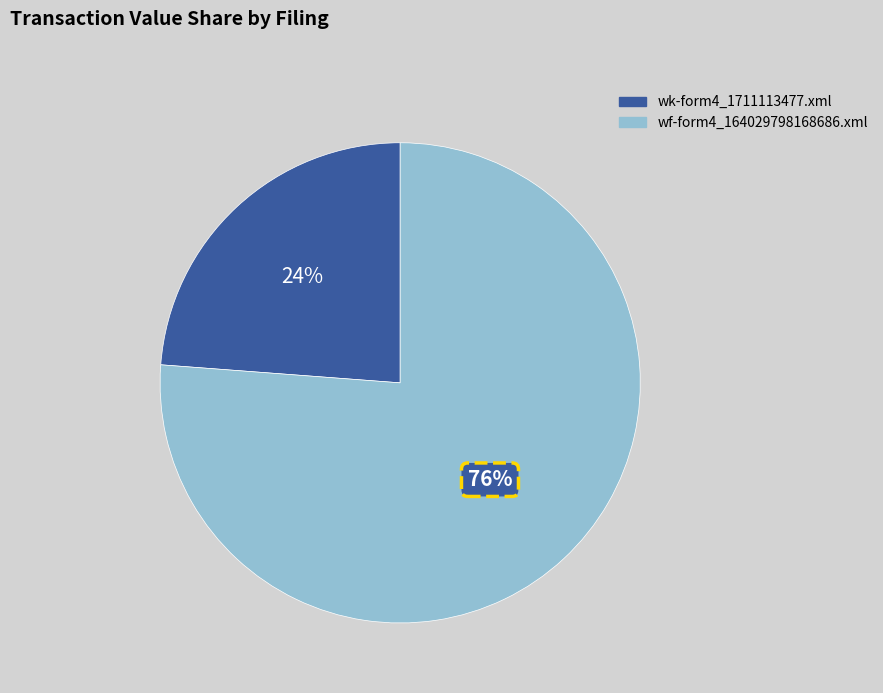

What is the total percentage of wf-form4_164029798168686.xml and wk-form4_1711113477.xml?

100.0%